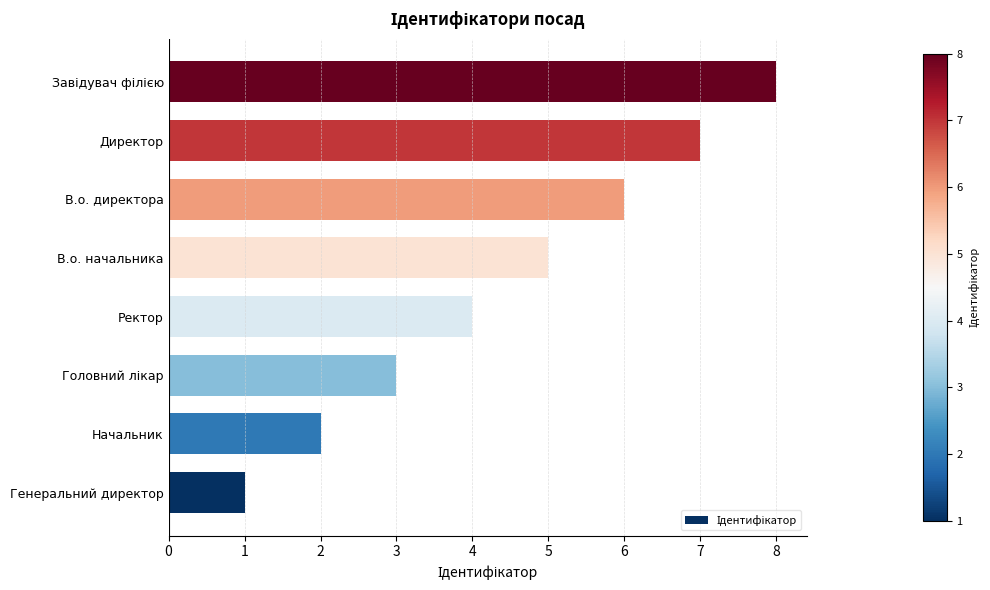

What is the difference between the second highest and minimum values?

6